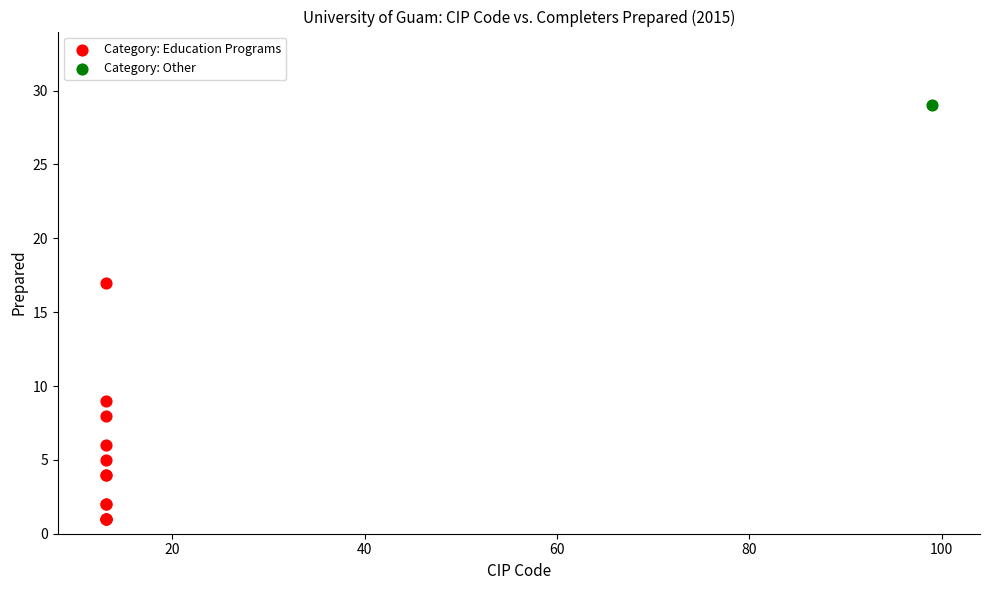

What are all the series names shown in the legend?

Category: Education Programs, Category: Other